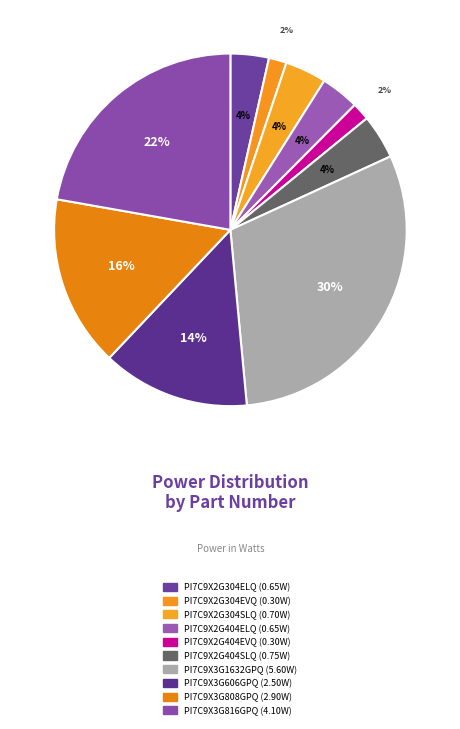

Is it true that PI7C9X2G404EVQ is 2% of the pie?

True